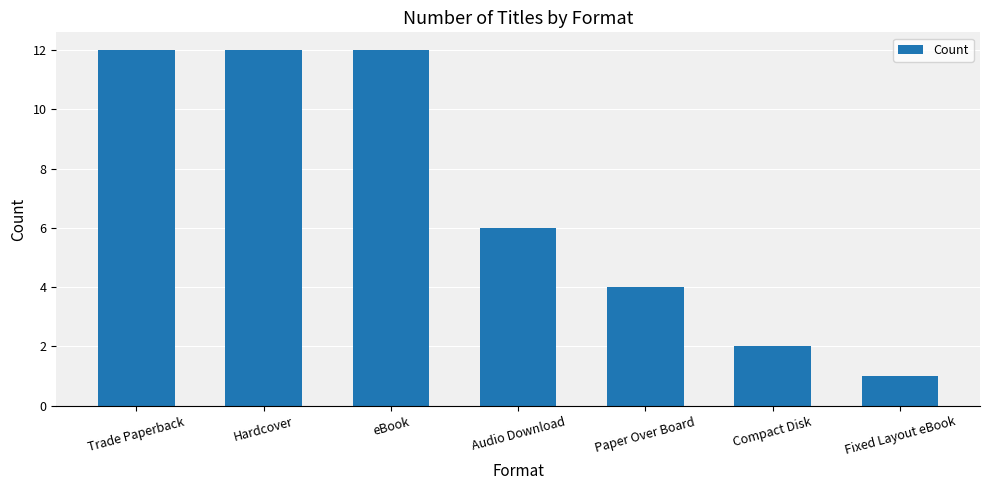

What is the label of the 1st bar from the right?

Fixed Layout eBook